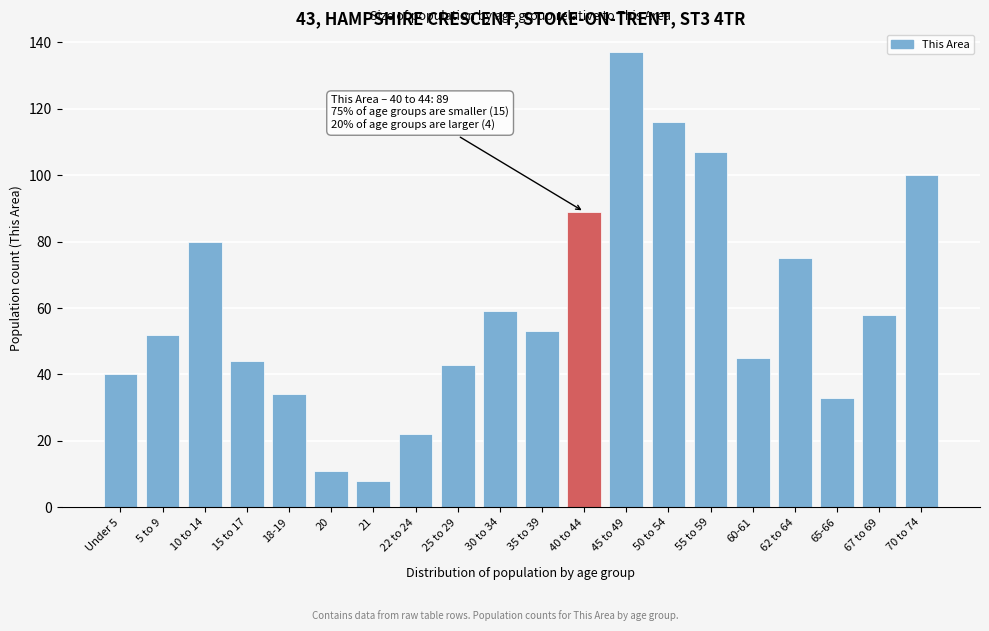

Reading right to left, extract all data points from this chart.

70 to 74=100	67 to 69=58	65-66=33	62 to 64=75	60-61=45	55 to 59=107	50 to 54=116	45 to 49=137	40 to 44=89	35 to 39=53	30 to 34=59	25 to 29=43	22 to 24=22	21=8	20=11	18-19=34	15 to 17=44	10 to 14=80	5 to 9=52	Under 5=40